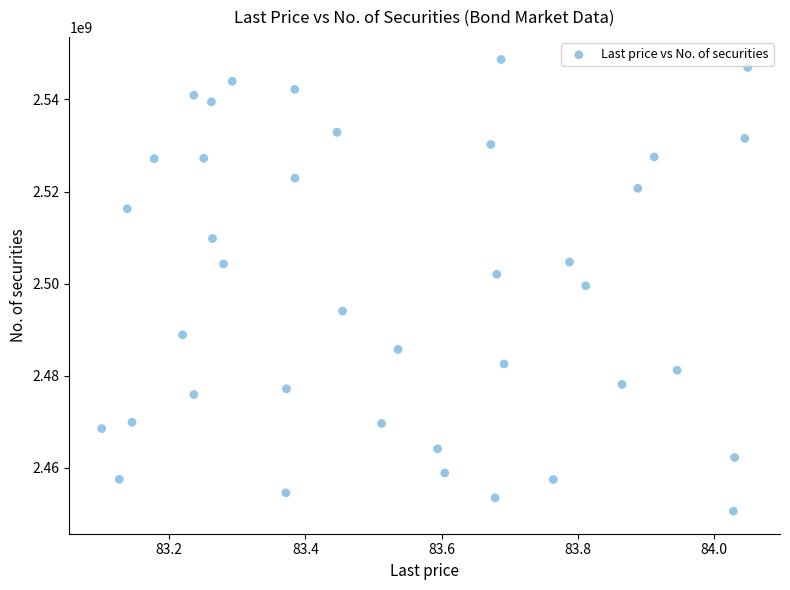

What is the range of Y values (max minus min)?

98136481.9